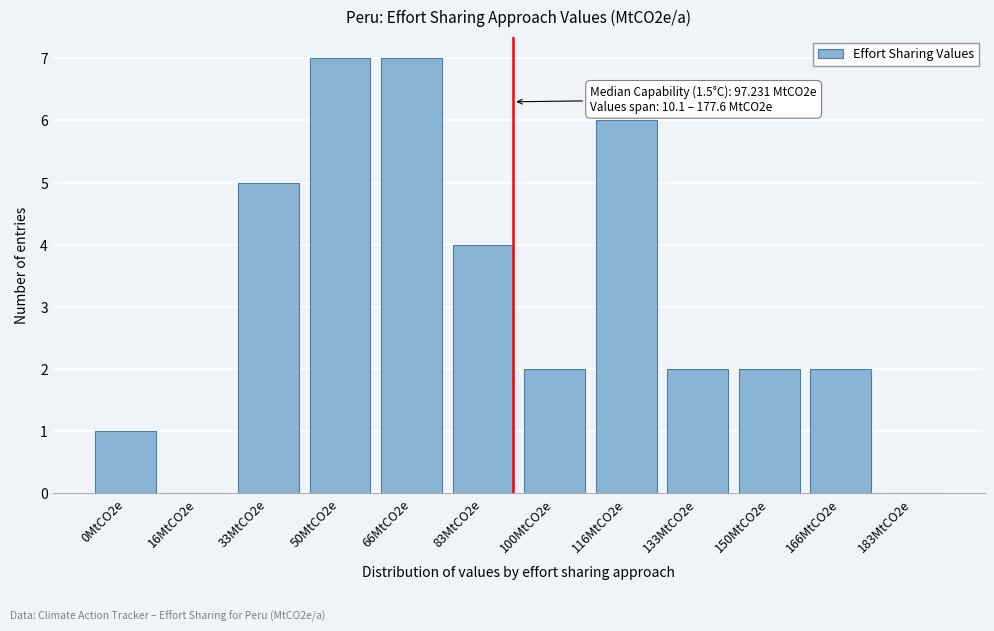

Reading left to right, what are all the values shown in this chart?

0MtCO2e=1	16MtCO2e=0	33MtCO2e=5	50MtCO2e=7	66MtCO2e=7	83MtCO2e=4	100MtCO2e=2	116MtCO2e=6	133MtCO2e=2	150MtCO2e=2	166MtCO2e=2	183MtCO2e=0